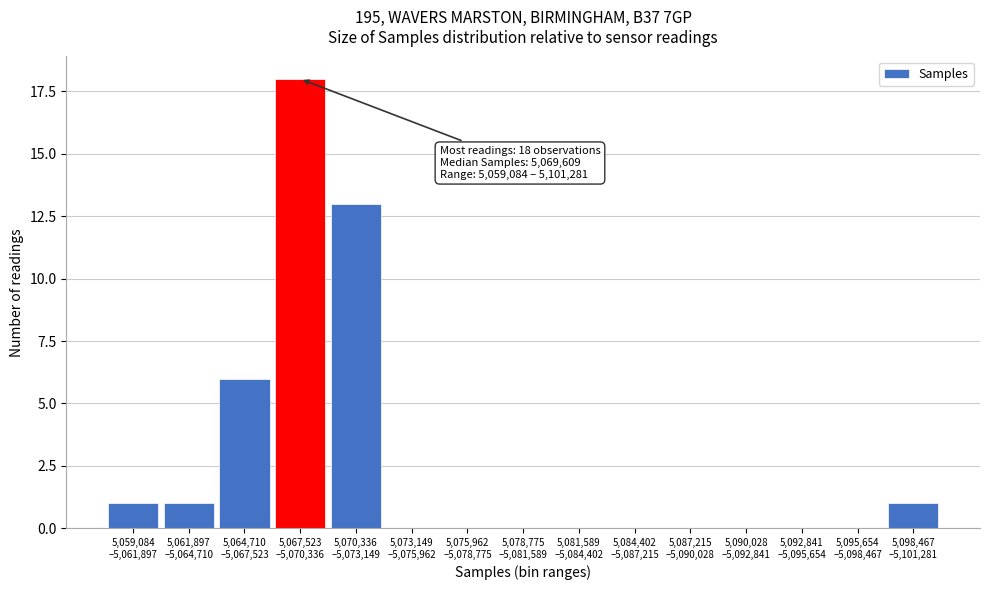

What is the greatest value displayed?

18